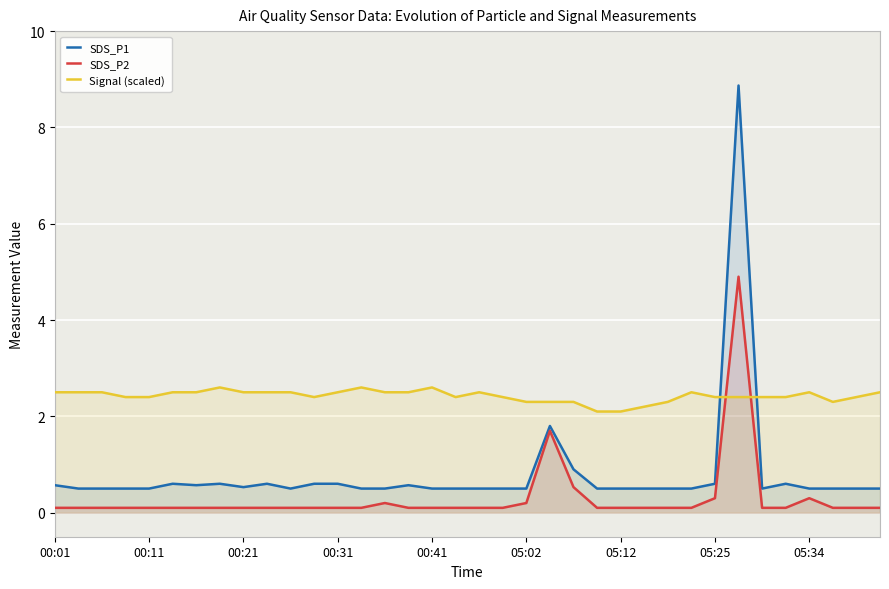

What is the smallest value displayed?

0.1